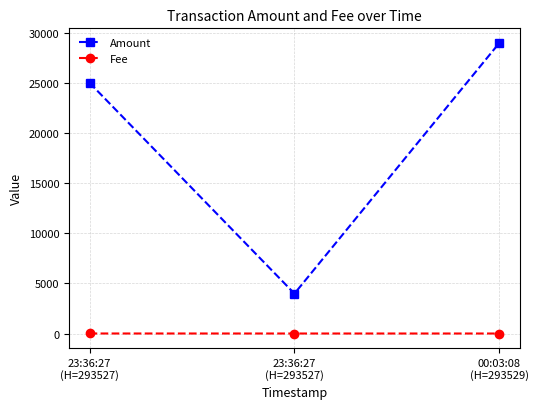

What is the label of the 2nd point from the left?

23:36:27
(H=293527)